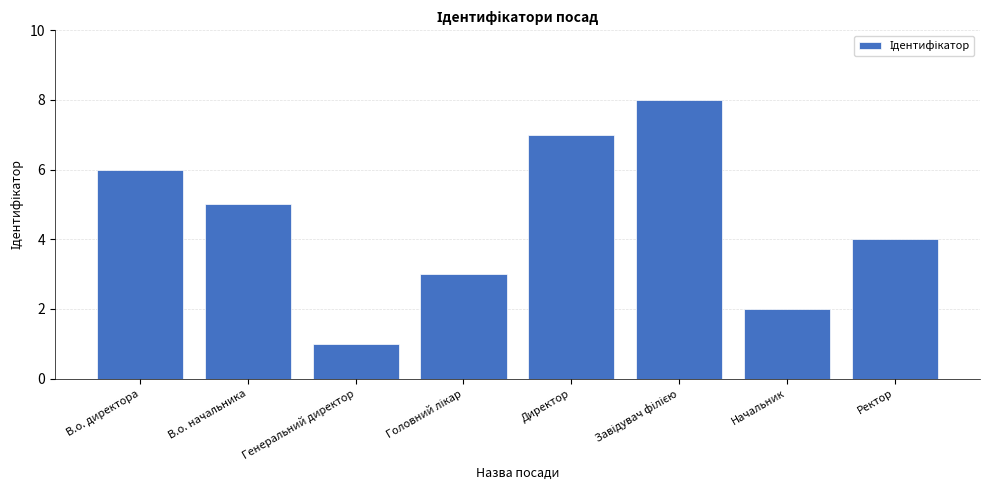

What is the maximum value shown in the chart?

8